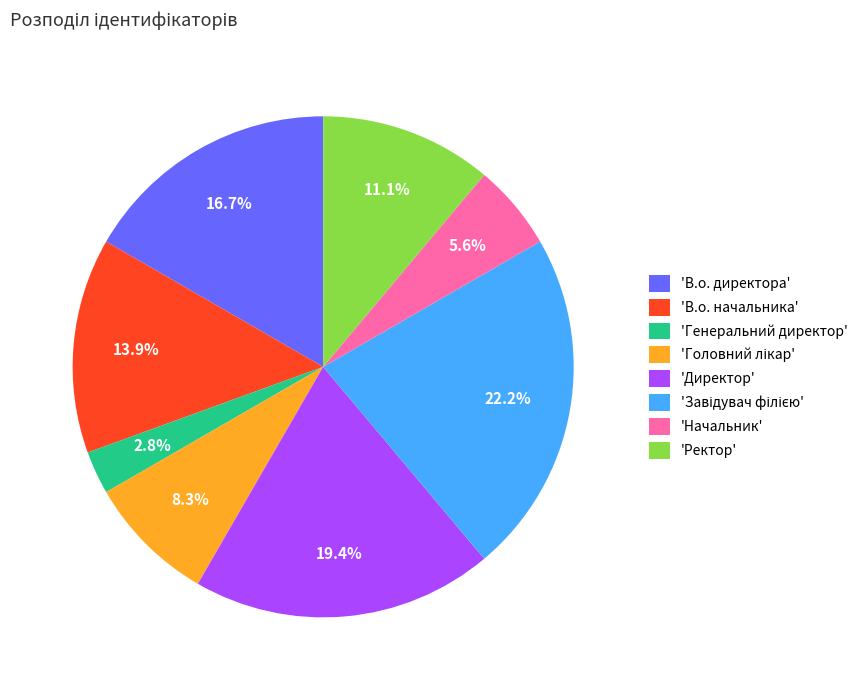

Is there any slice that represents more than half of the pie?

No